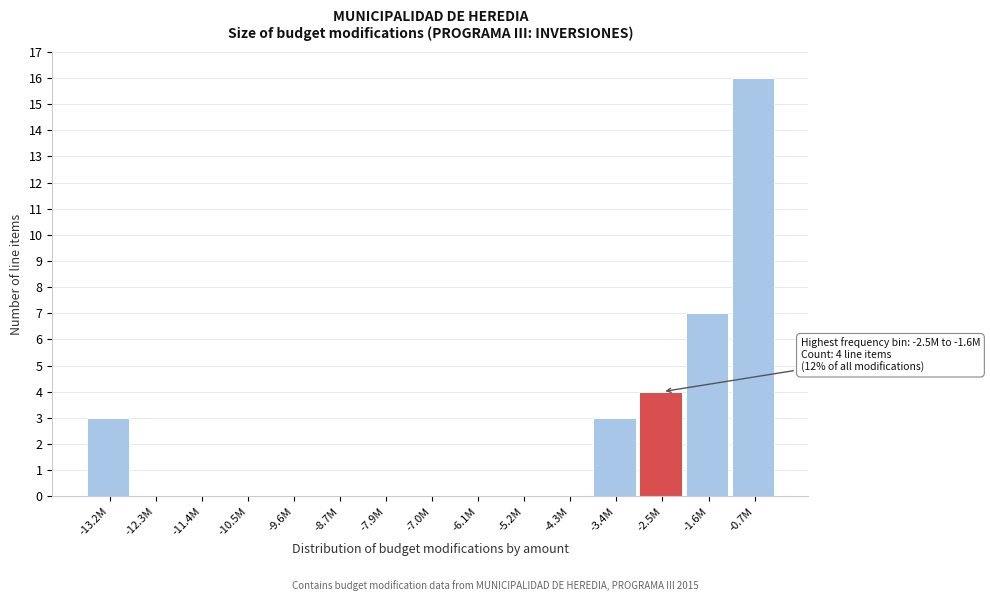

Reading left to right, list all the values displayed in this chart.

-13.2M=3	-12.3M=0	-11.4M=0	-10.5M=0	-9.6M=0	-8.7M=0	-7.9M=0	-7.0M=0	-6.1M=0	-5.2M=0	-4.3M=0	-3.4M=3	-2.5M=4	-1.6M=7	-0.7M=16